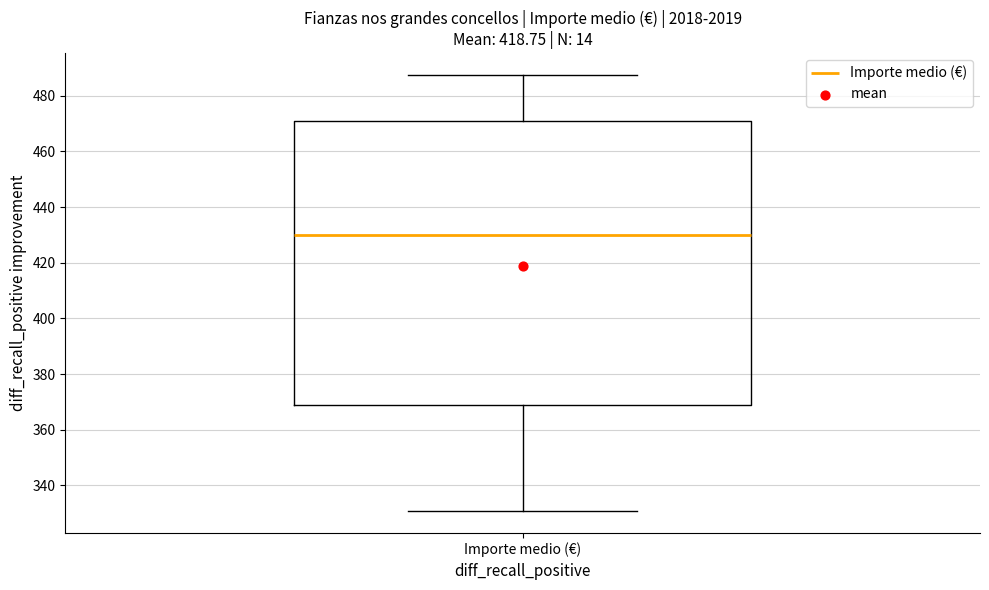

Where is the lower edge of the box for Importe medio (€) on the y-axis? The values are not printed on the chart, so give them approximately, as read against the axis.

368